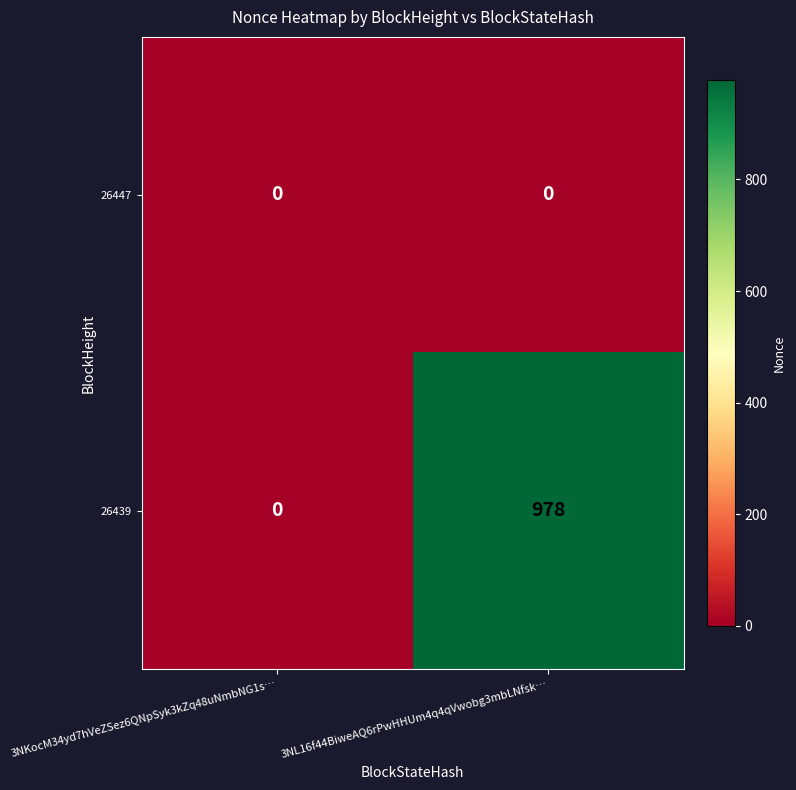

What is the greatest value displayed?

978